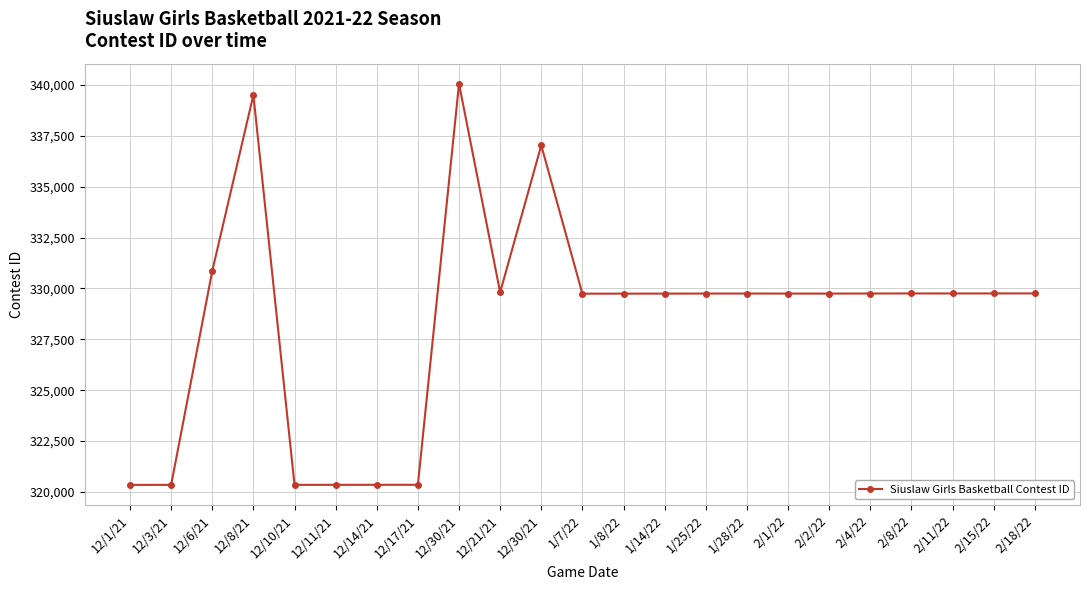

True or false: there are more than 1 points higher than both neighbors.

True